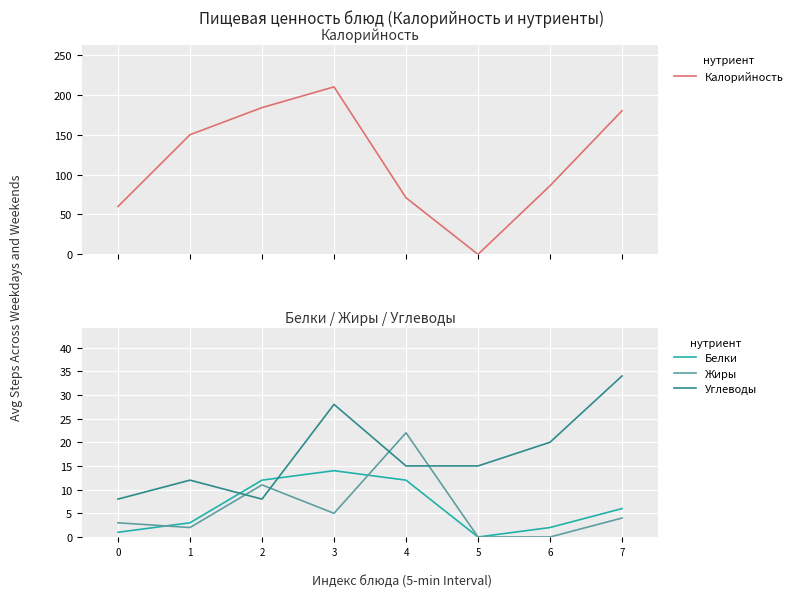

Where is Калорийность nearest to the value 105?

6